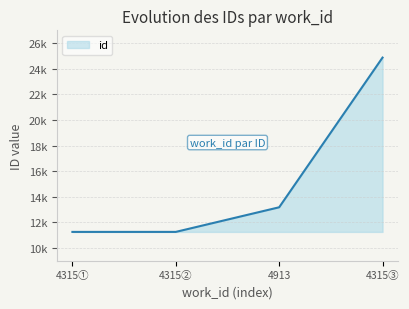

Does the chart have visible grid lines?

Yes